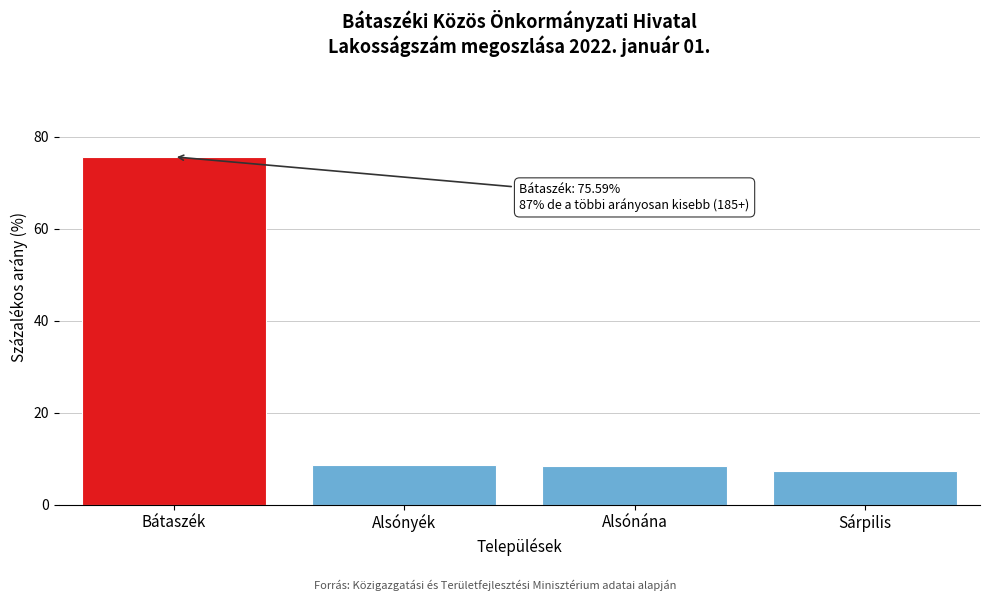

Read the value at Alsónána.

8.5